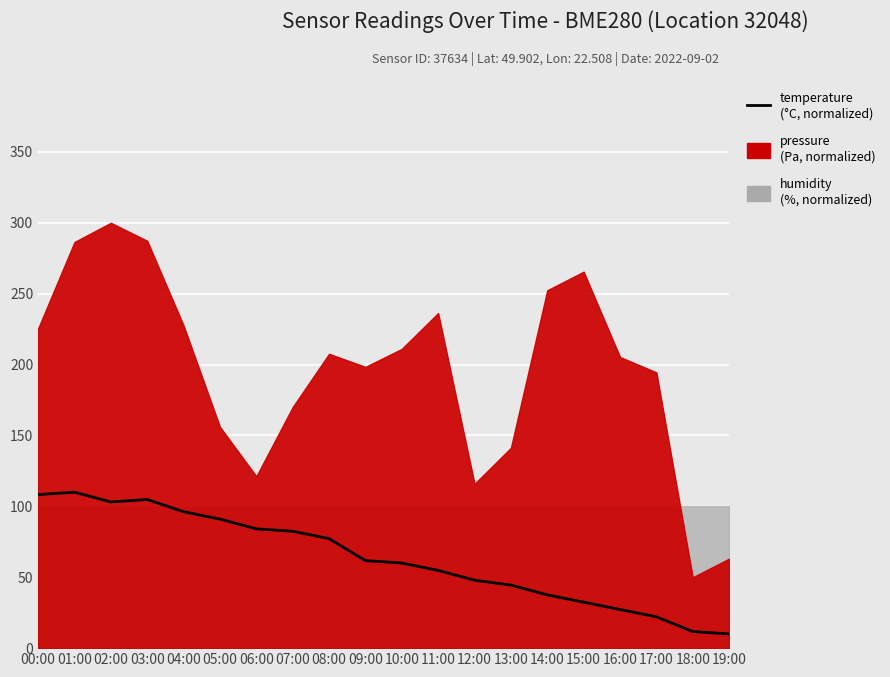

Read the value at 06:00.

84.1